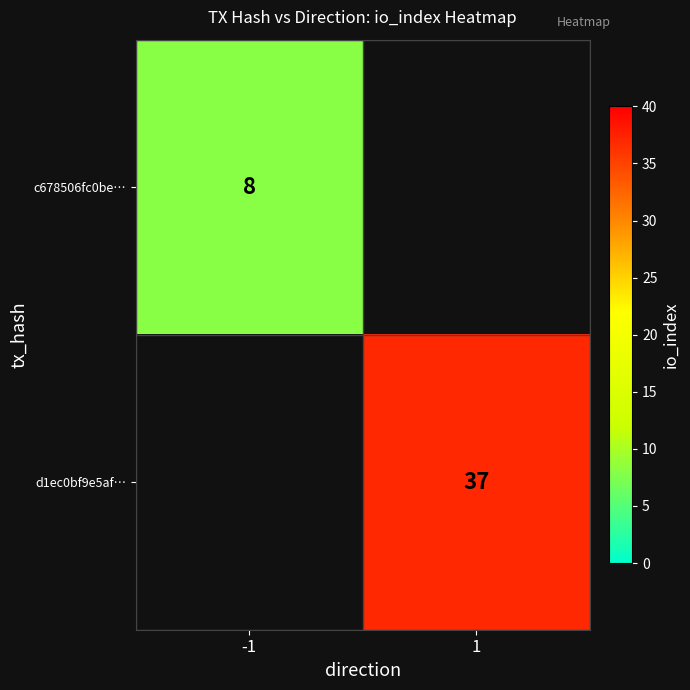

At how many categories does at least one series exceed 14?

1